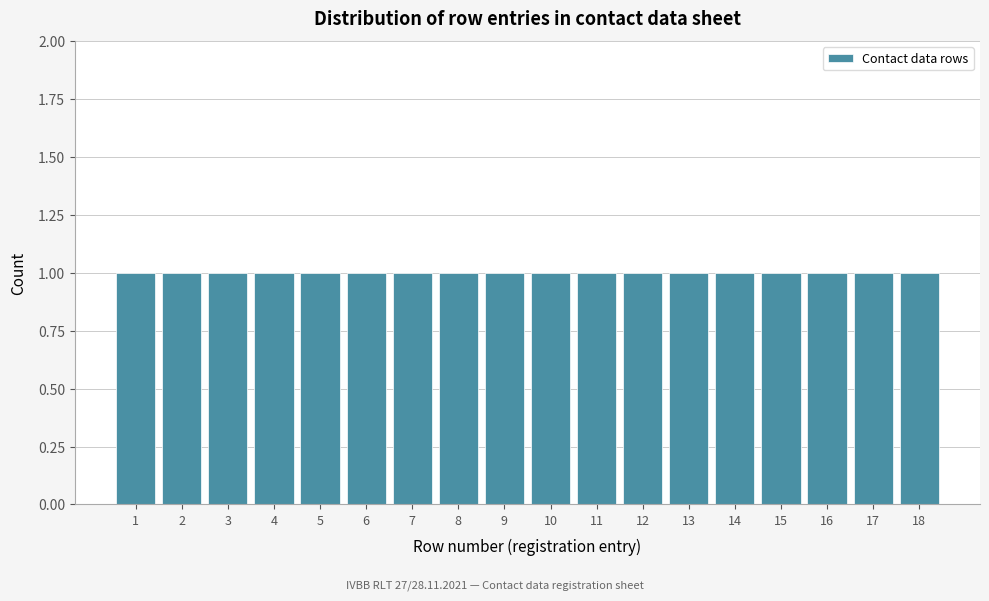

Reading left to right, list every bar in this chart as the range it spans on the x-axis followed by its height. The values are not printed on the chart, so give them approximately, as read against the axis.

0.5 to 1.5: 1
1.5 to 2.5: 1
2.5 to 3.5: 1
3.5 to 4.5: 1
4.5 to 5.5: 1
5.5 to 6.5: 1
6.5 to 7.5: 1
7.5 to 8.5: 1
8.5 to 9.5: 1
9.5 to 10.5: 1
10.5 to 11.5: 1
11.5 to 12.5: 1
12.5 to 13.5: 1
13.5 to 14.5: 1
14.5 to 15.5: 1
15.5 to 16.5: 1
16.5 to 17.5: 1
17.5 to 18.5: 1